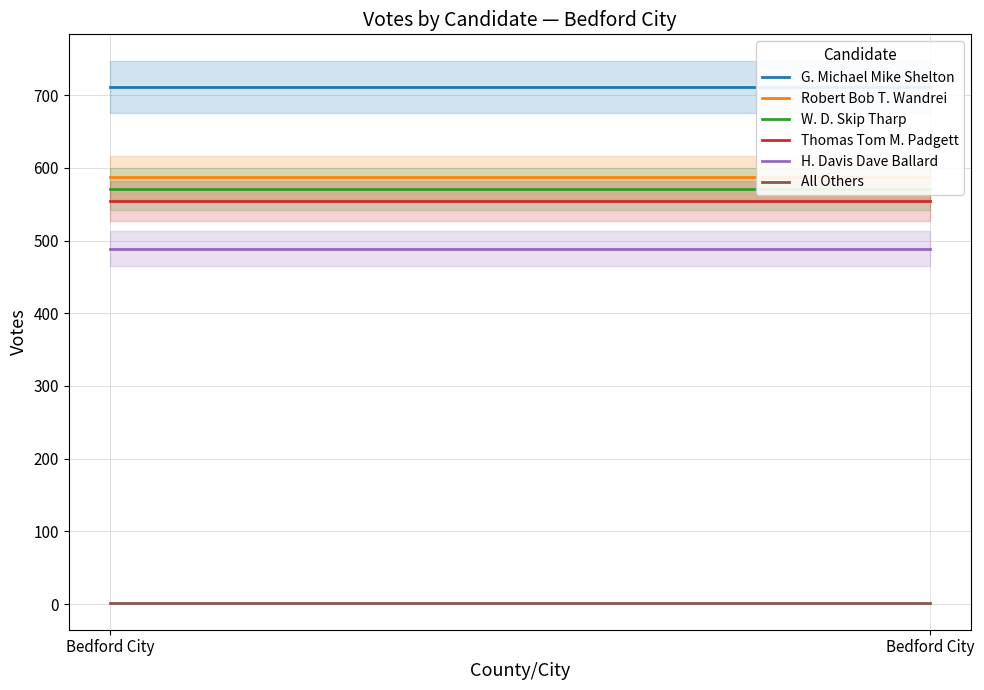

Is the value of H. Davis Dave Ballard at Bedford City greater than the value of All Others at Bedford City?

Yes